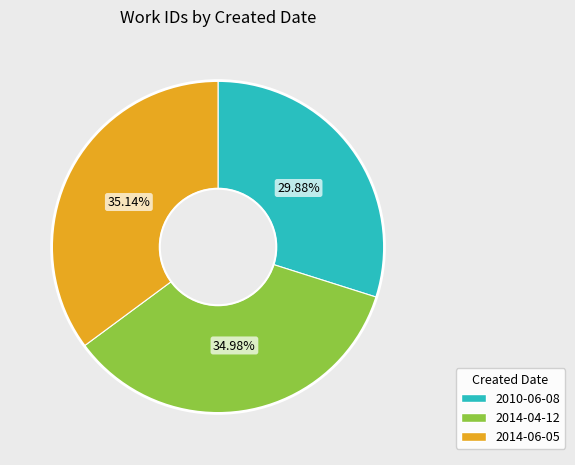

What portion of the pie excludes 2014-04-12?

65.0%